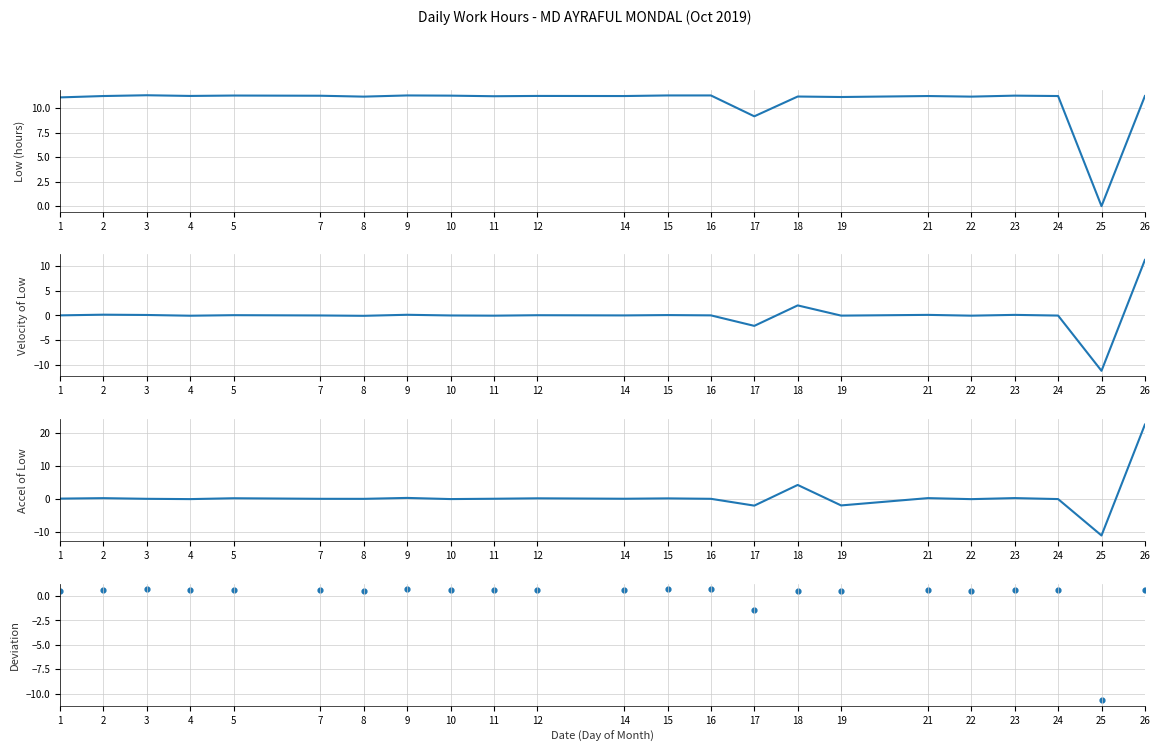

At which category is the sum across all series the highest?

26